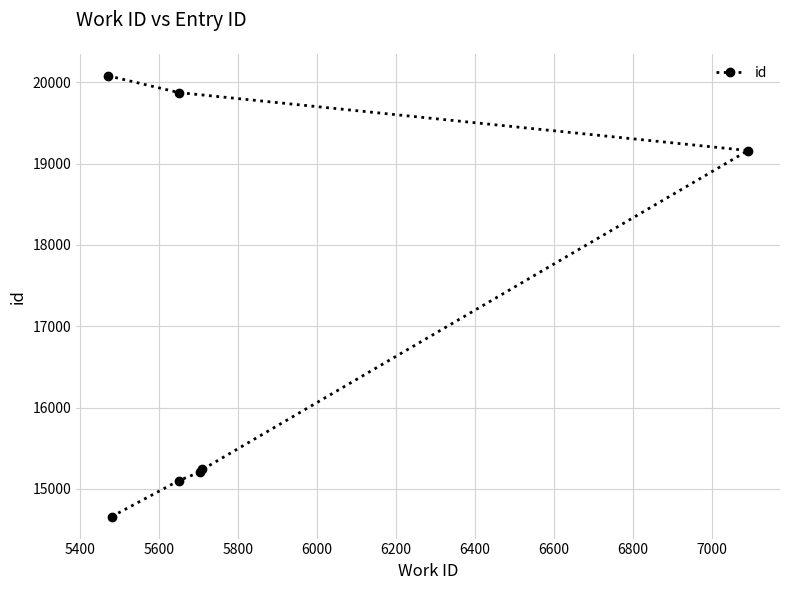

How many data points are less than 15238?

3